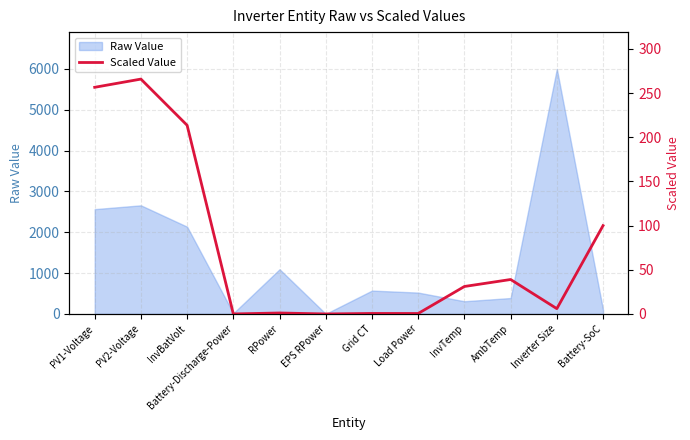

What is the label of the 1st point from the left?

PV1-Voltage